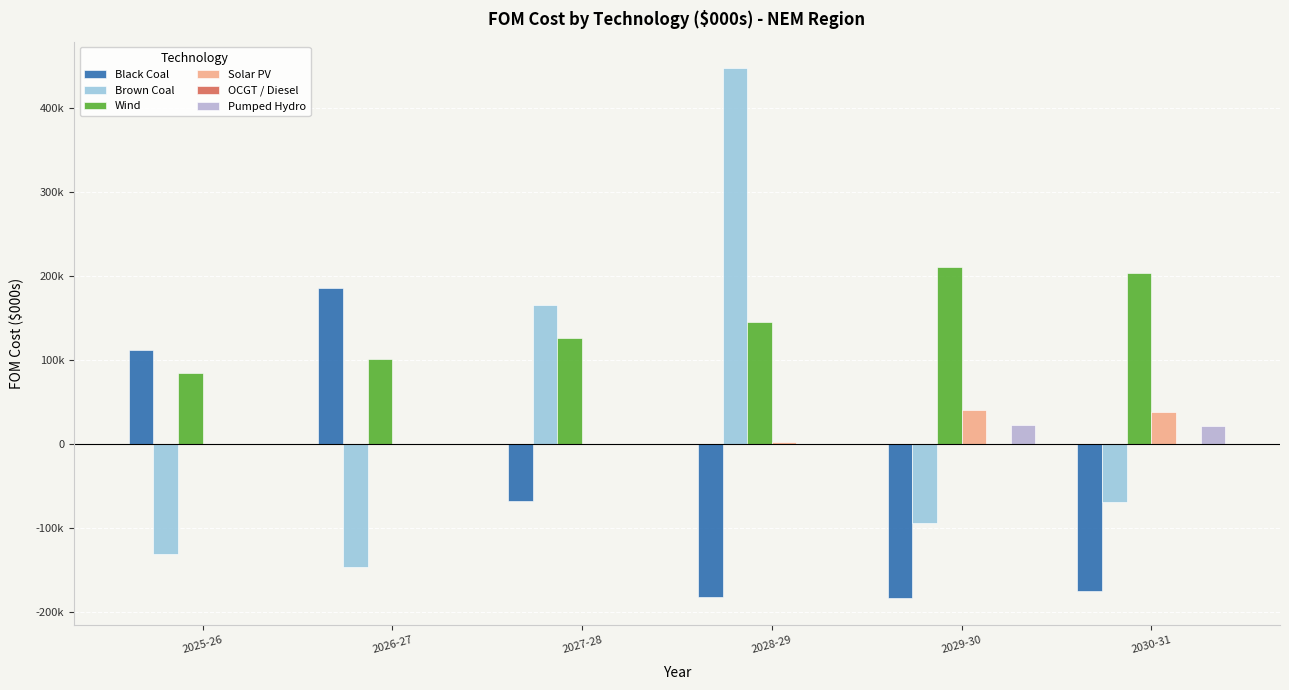

Which series has the largest total across all categories?

Wind